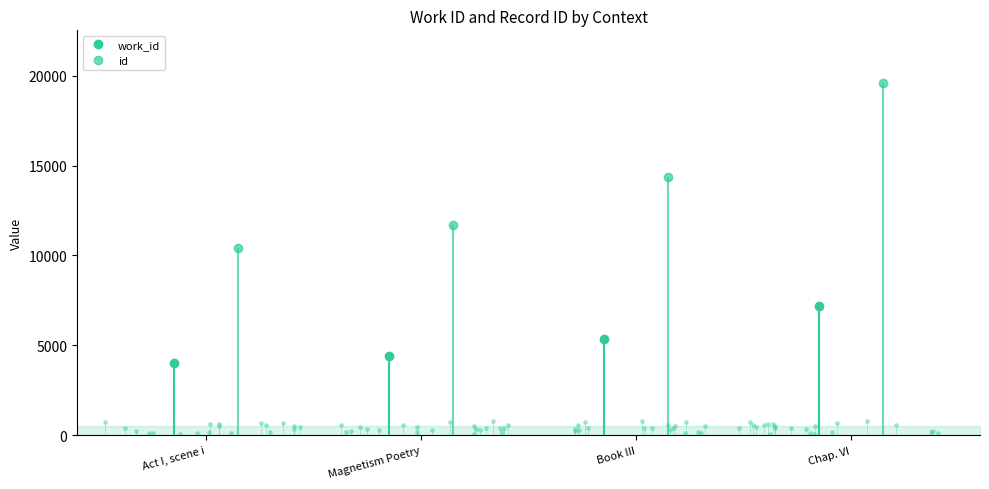

Rank the categories by work_id value from lowest to highest.

Act I, scene i, Magnetism Poetry, Book III, Chap. VI